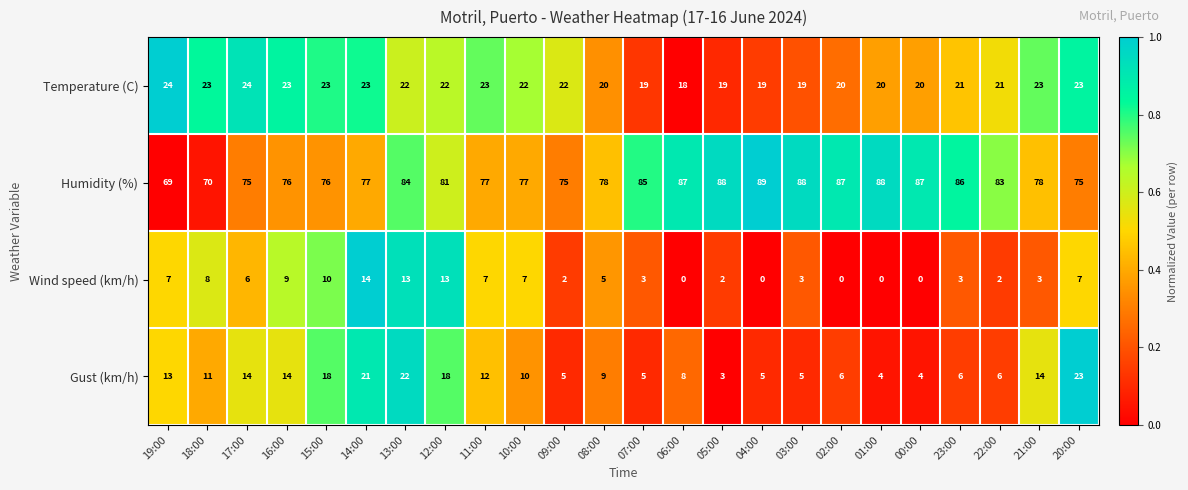

What is the total value across all series at 15:00?

127